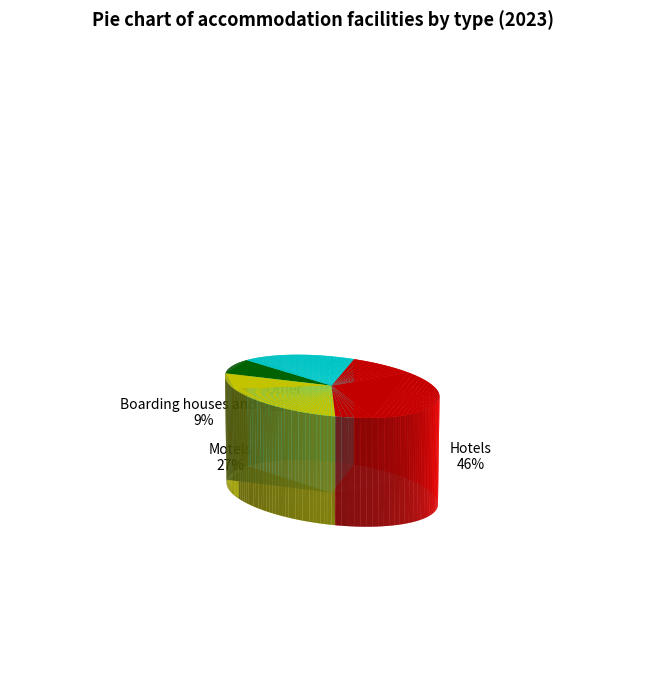

Does Hotels account for over 50% of the chart?

No